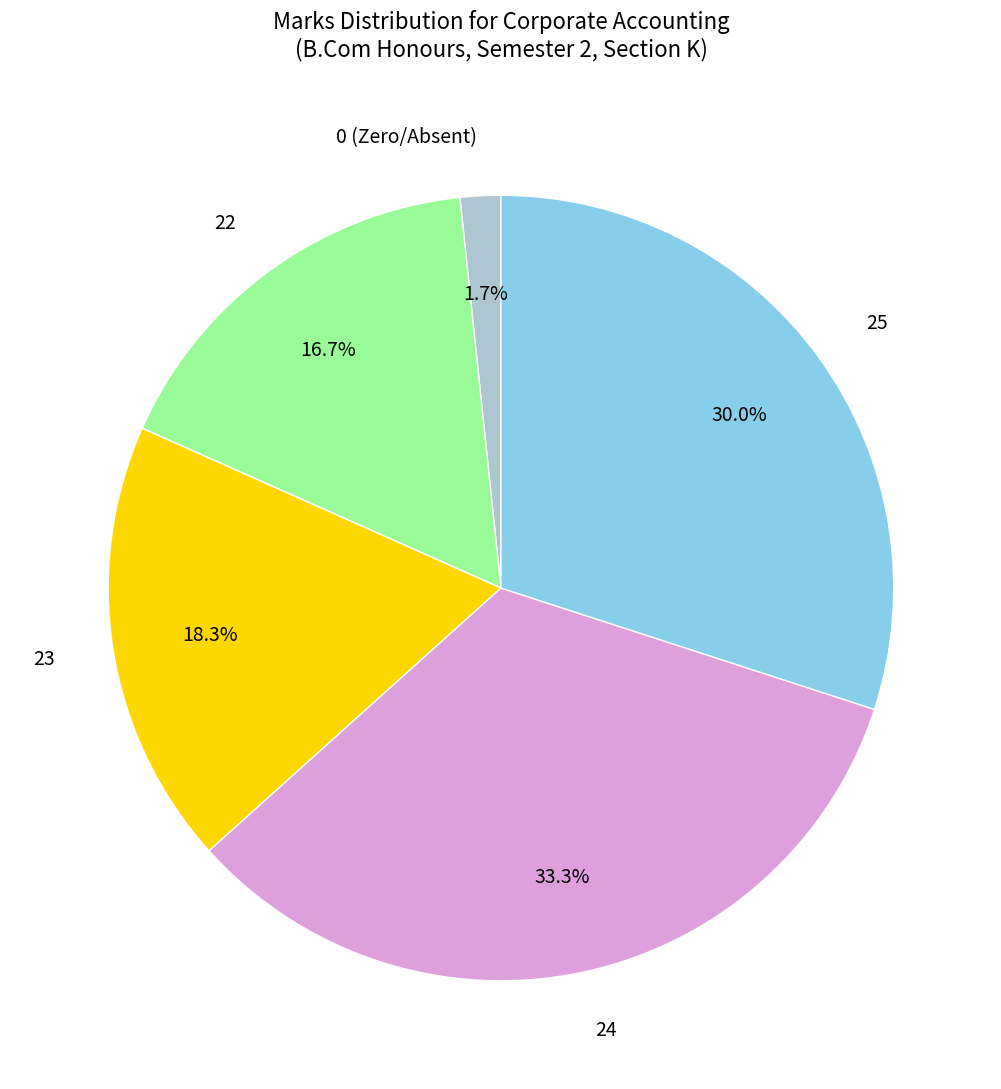

Which has a higher value, 23 or 0 (Zero/Absent)?

23